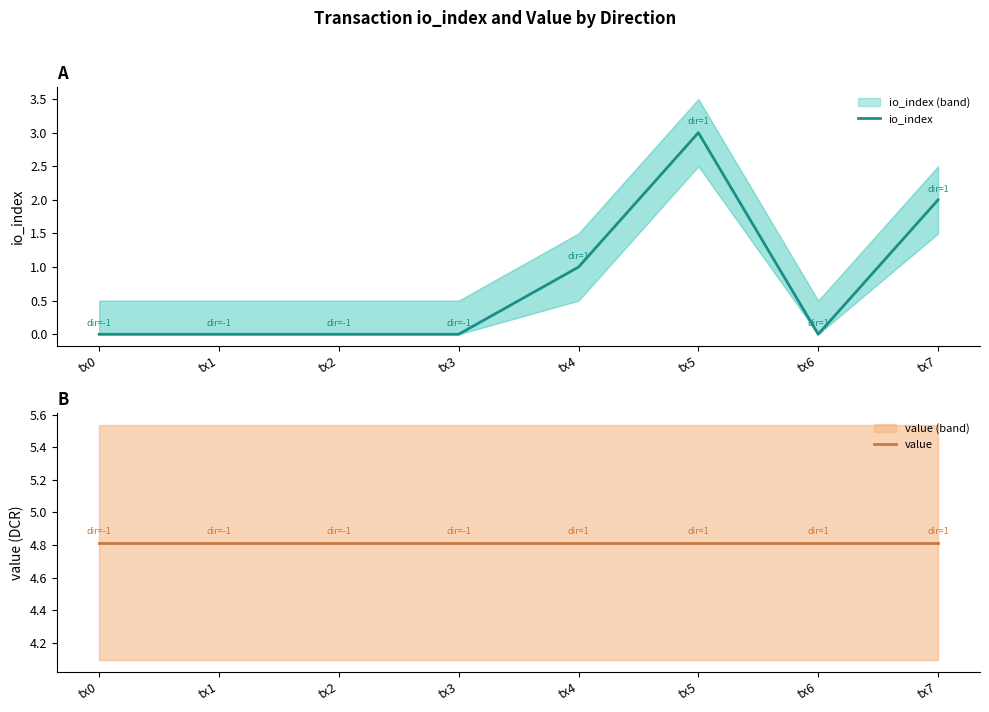

Which series has the largest total across all categories?

value